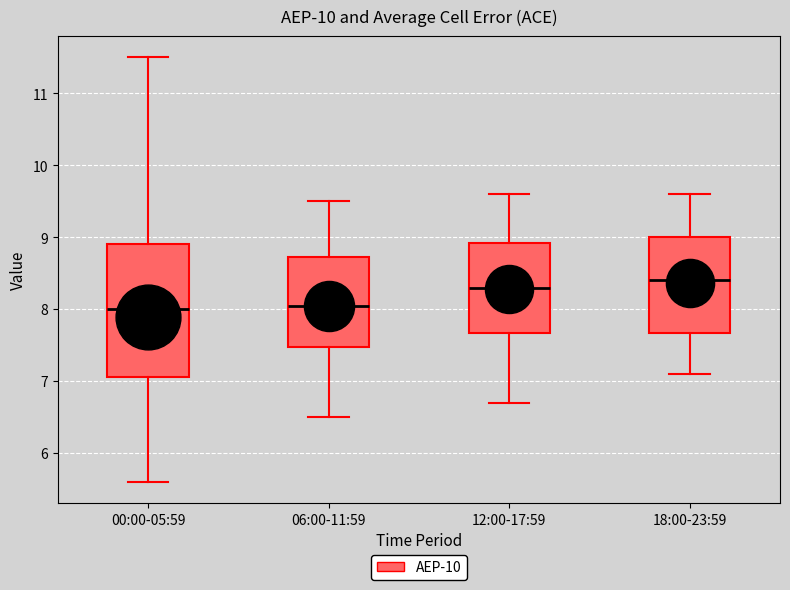

Which box is the tallest, from its lower edge to its upper edge?

00:00-05:59